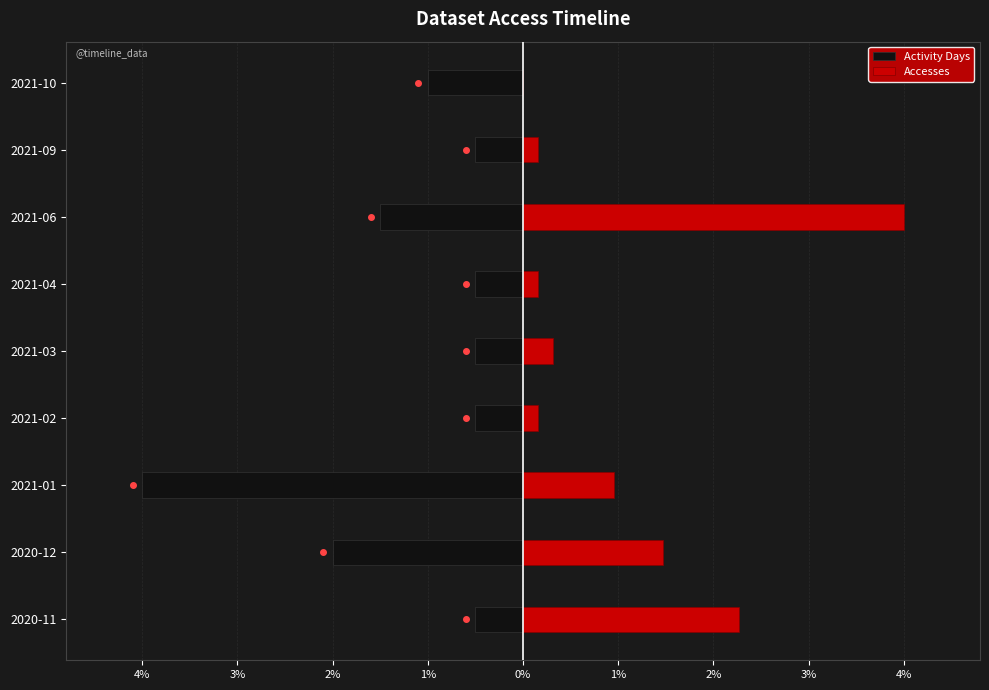

Which series has the widest spread of values?

Accesses